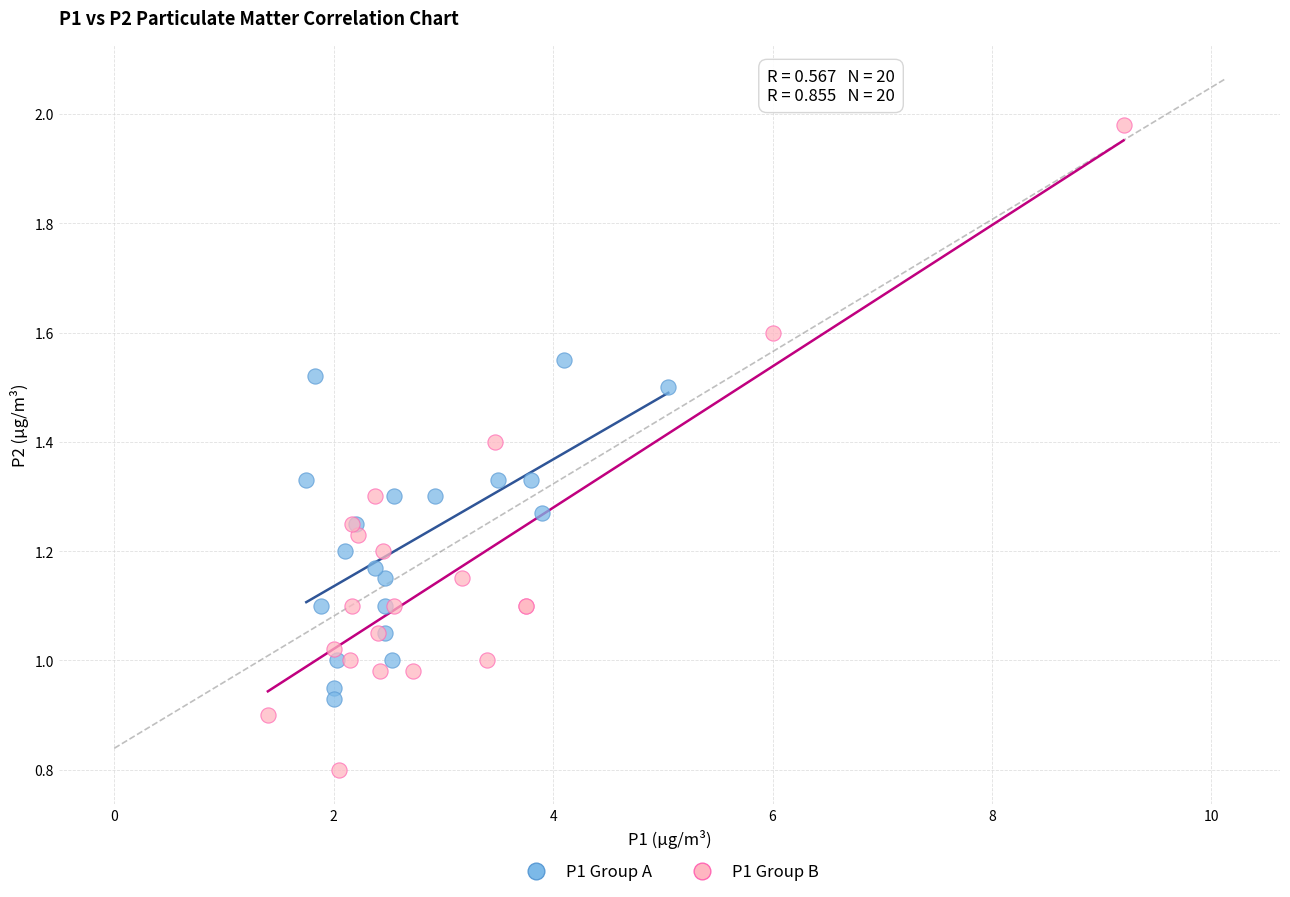

Which series has the widest spread of Y values?

P1 Group B